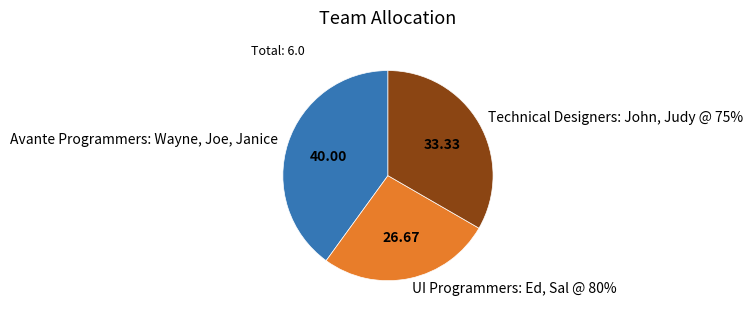

Combined, do UI Programmers: Ed, Sal @ 80% and Technical Designers: John, Judy @ 75% account for over 50%?

Yes